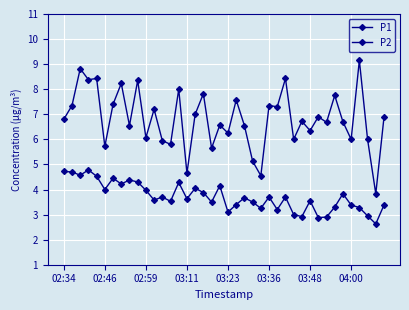

Where does the P2 series first go above 3?

02:34